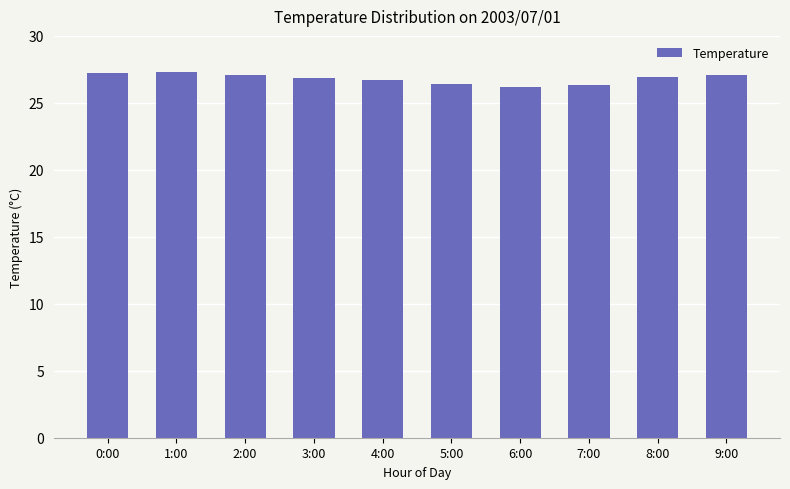

True or false: the data shows 41.9 at 2:00.

False